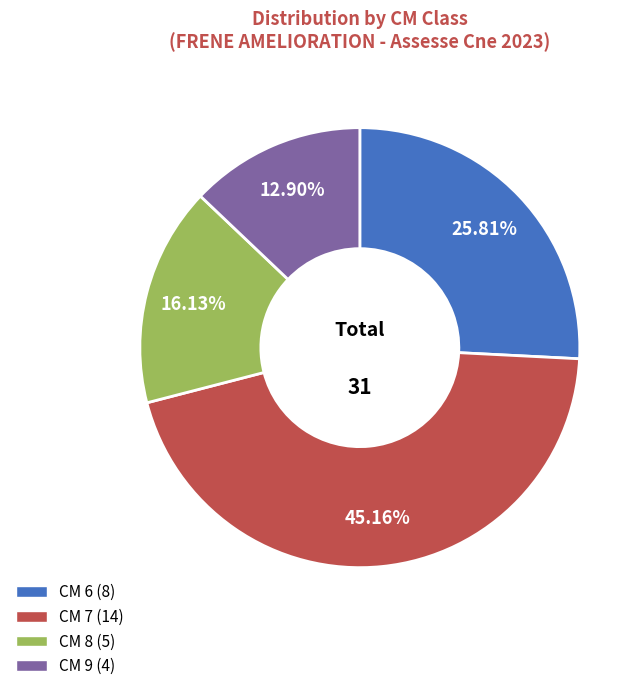

Is there a majority slice in this chart?

No